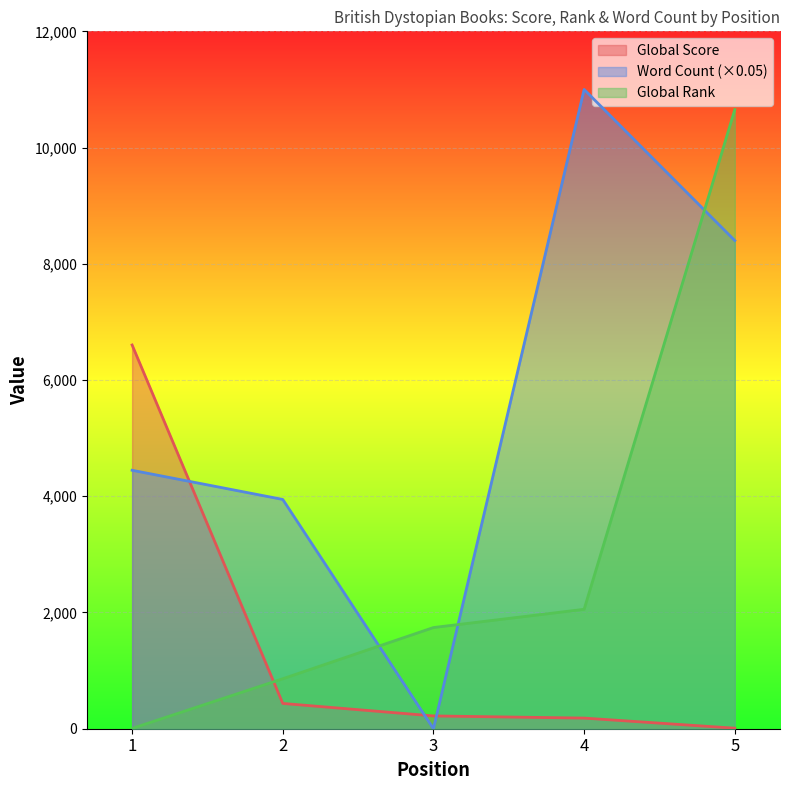

True or false: Global Score has more than 2 interior local peaks.

False